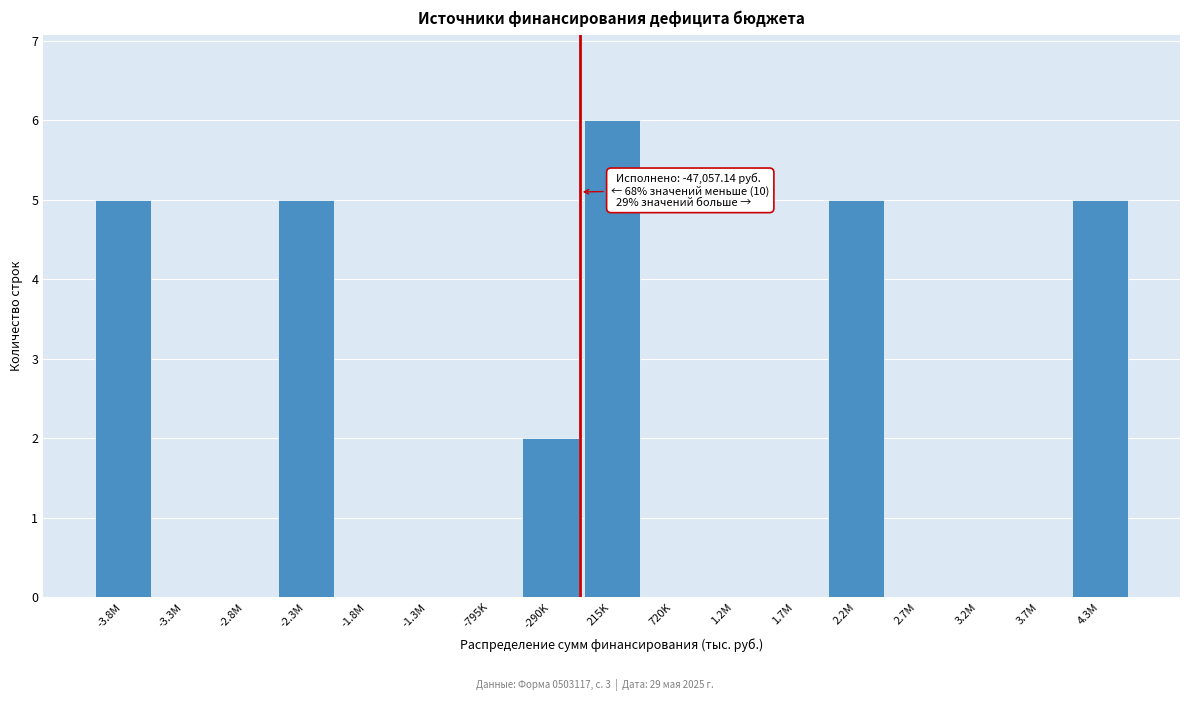

Reading right to left, list all the values displayed in this chart.

4.3M=5	3.7M=0	3.2M=0	2.7M=0	2.2M=5	1.7M=0	1.2M=0	720K=0	215K=6	-290K=2	-795K=0	-1.3M=0	-1.8M=0	-2.3M=5	-2.8M=0	-3.3M=0	-3.8M=5